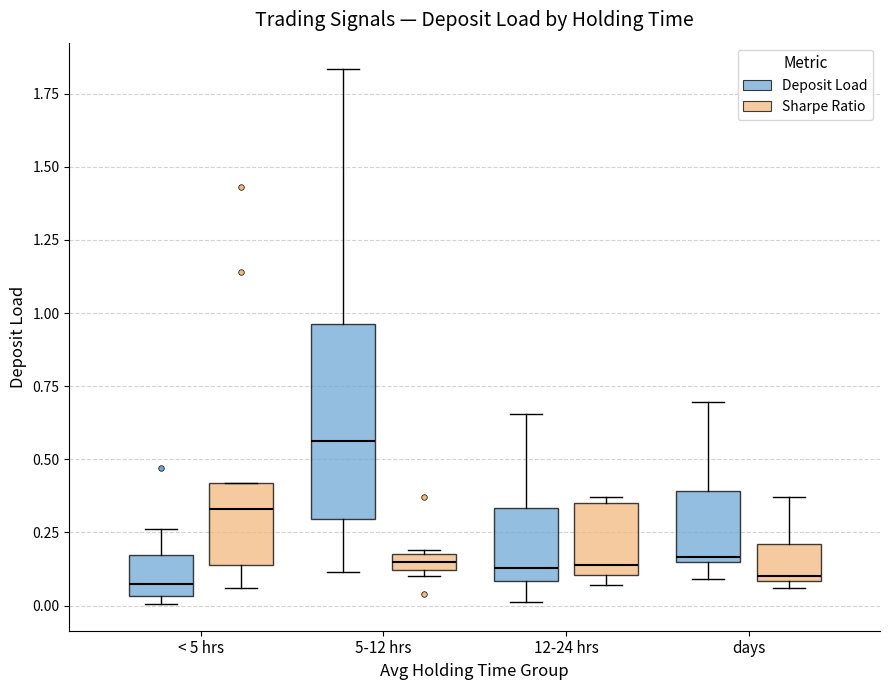

Where is the upper edge of the box for 5-12 hrs (Deposit Load) on the y-axis? The values are not printed on the chart, so give them approximately, as read against the axis.

0.95